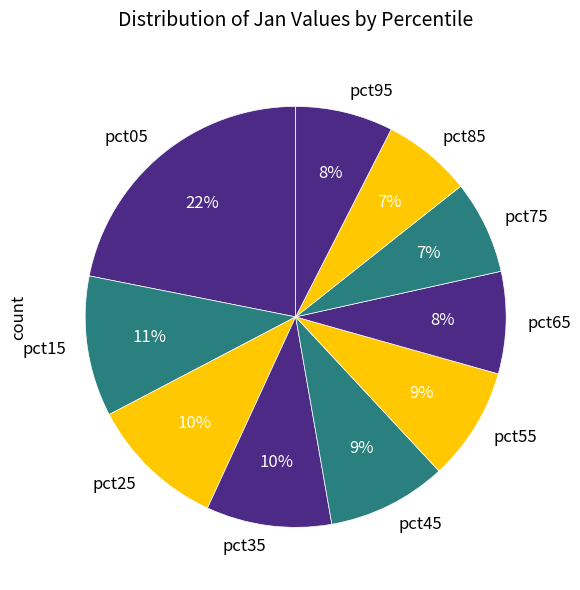

Does pct45 account for over 50% of the chart?

No